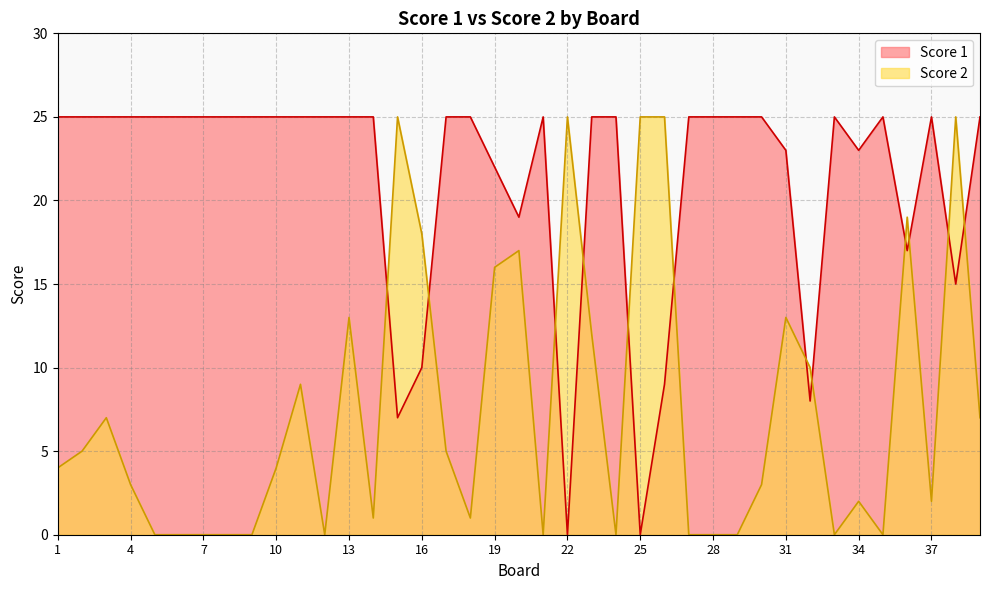

What is the spread (max minus min) of values at 22?

25